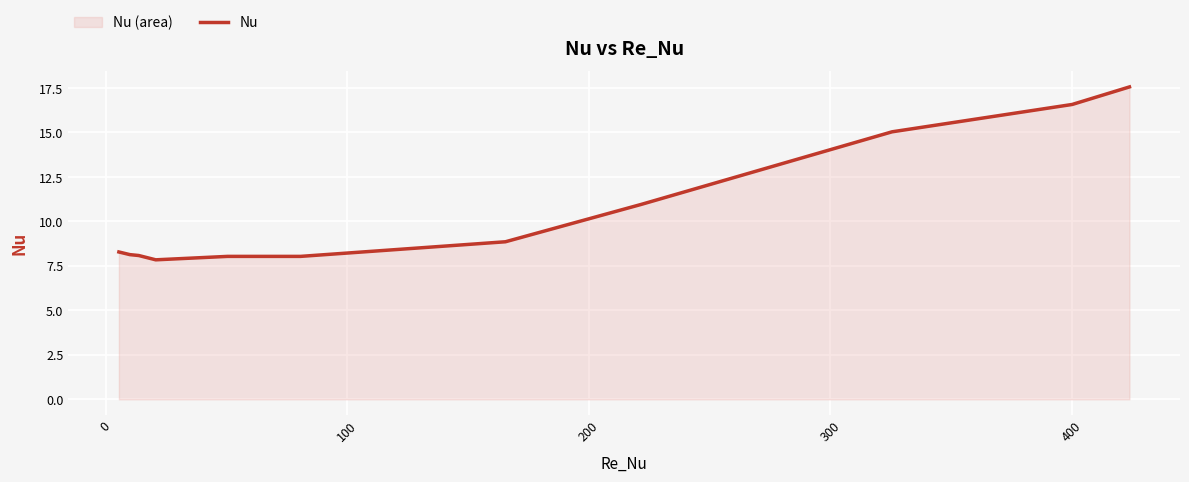

What is the smallest value displayed?

7.8